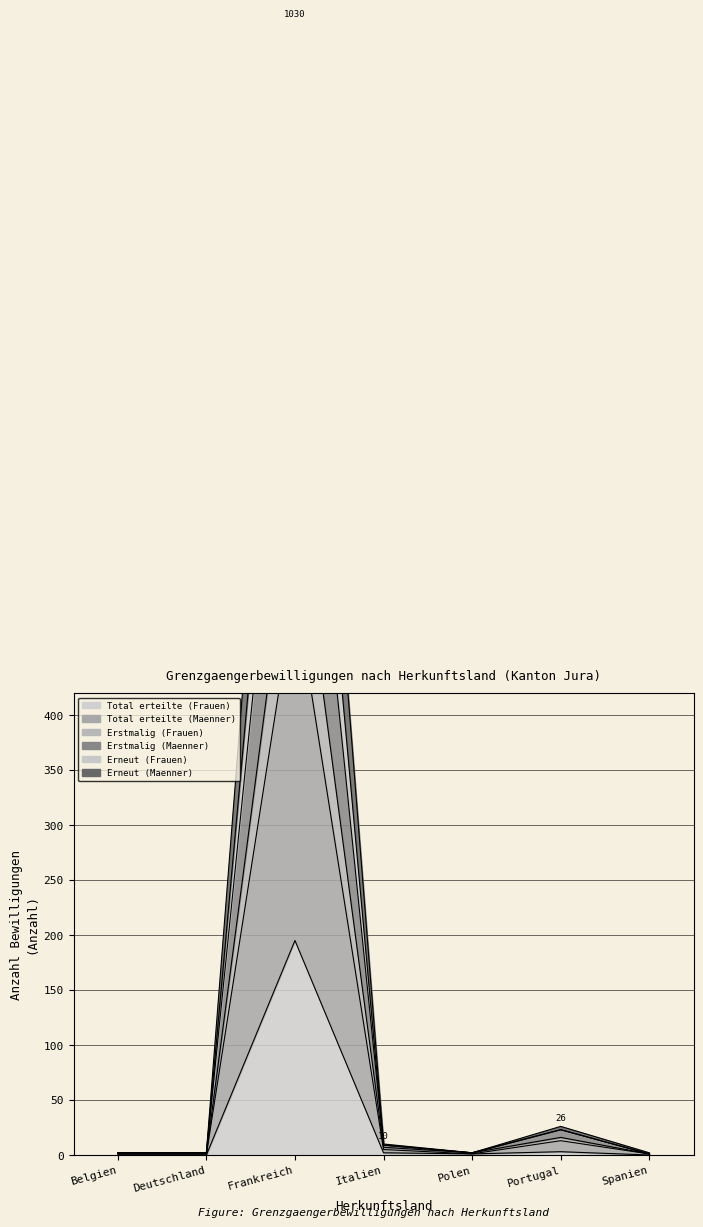

Rank the categories by Total erteilte (Frauen) value from lowest to highest.

Belgien, Deutschland, Spanien, Polen, Italien, Portugal, Frankreich